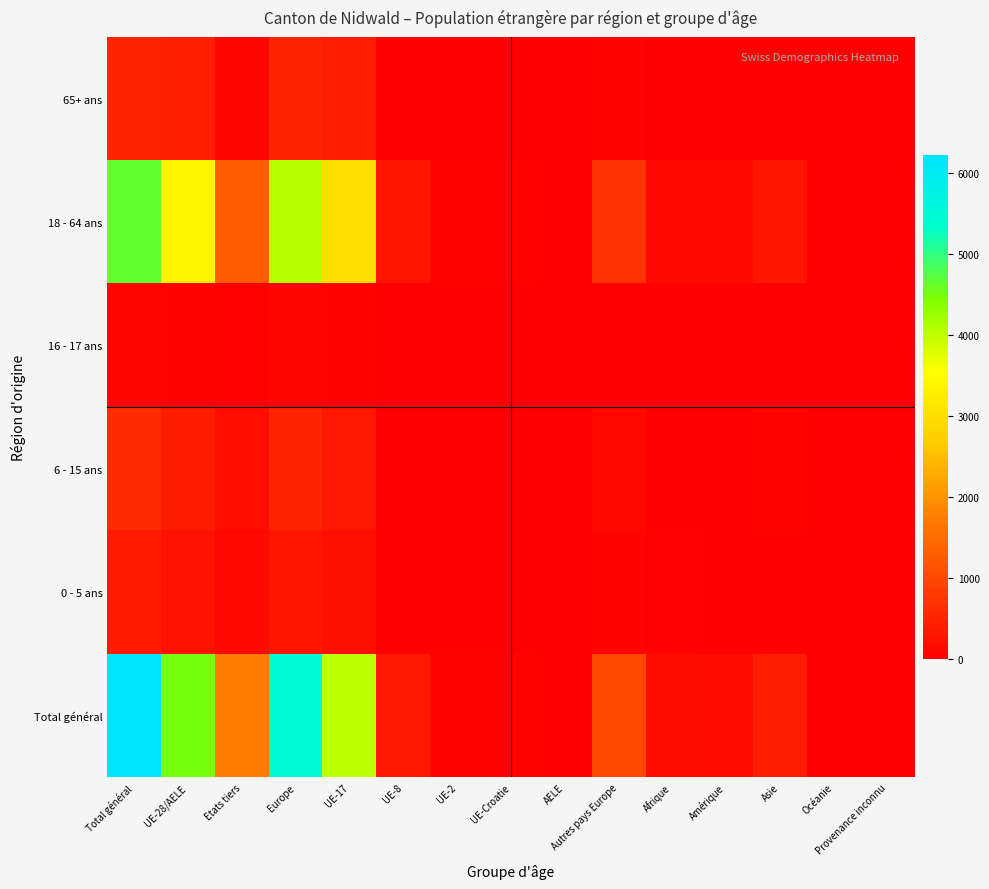

Between Autres pays Europe and Asie, which is larger?

Autres pays Europe